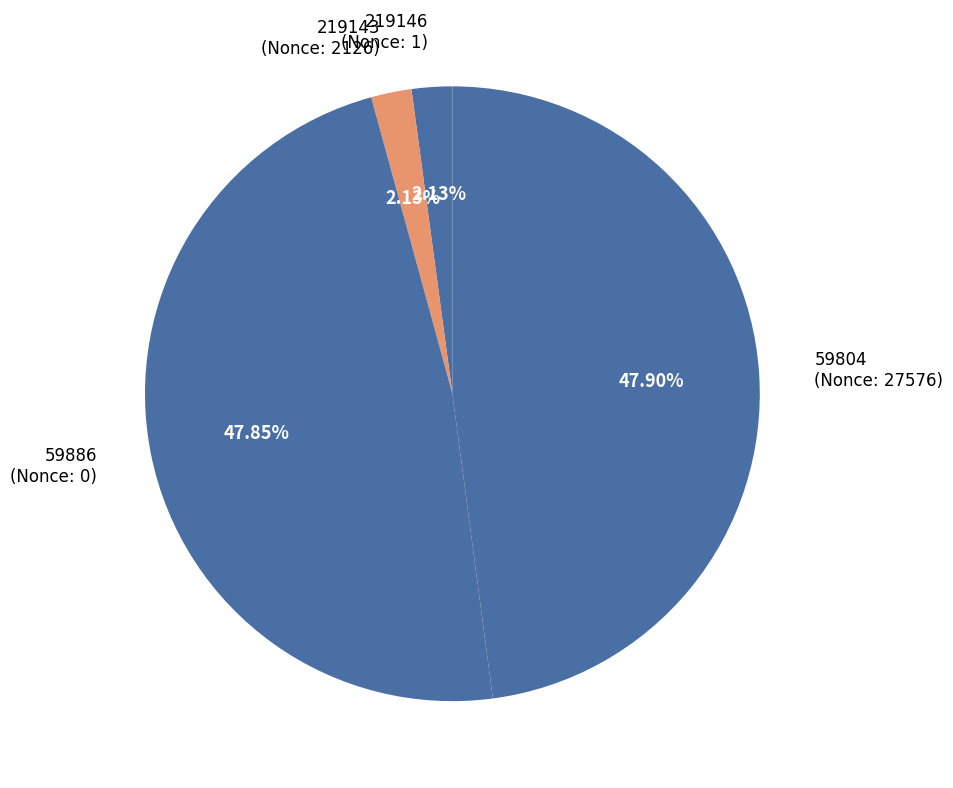

What percentage is NOT represented by 59804?

52.1%